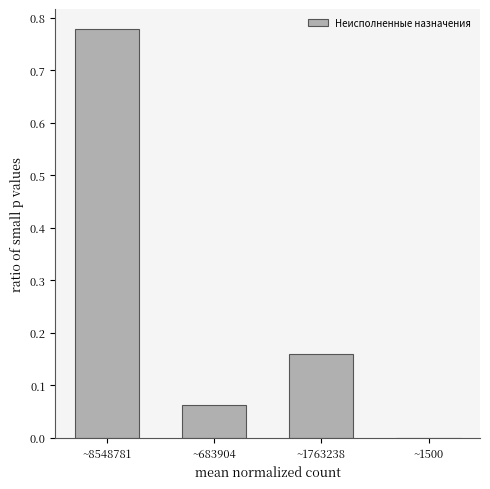

What is the sum of all values?

1.0